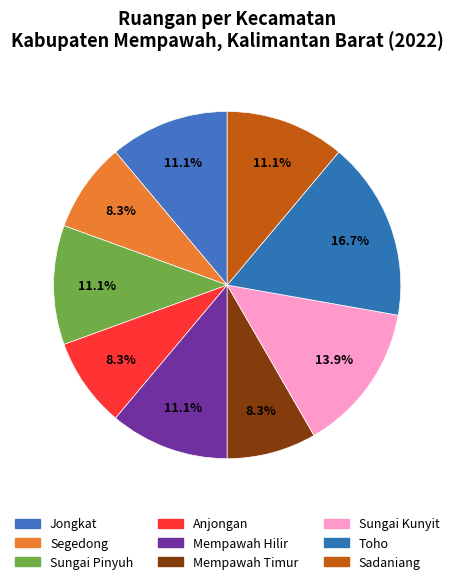

What percentage is the Mempawah Timur slice, to the nearest percent?

8%